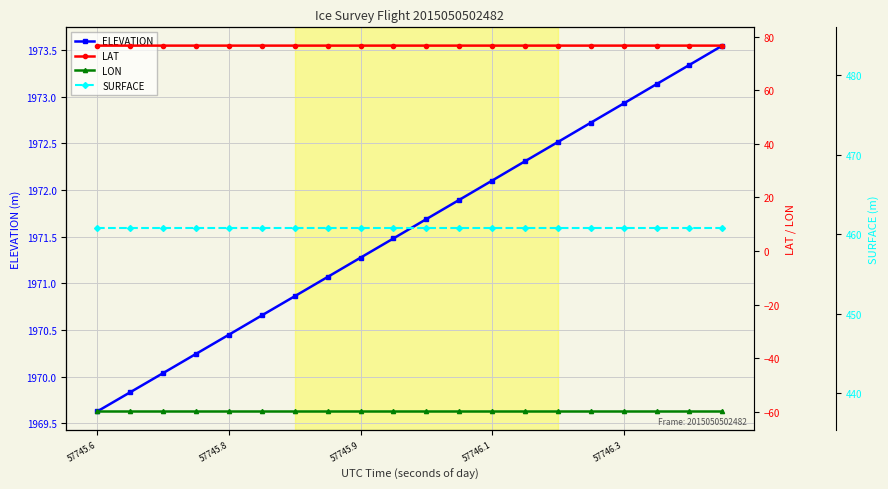

True or false: LON and SURFACE intersect in this chart.

False